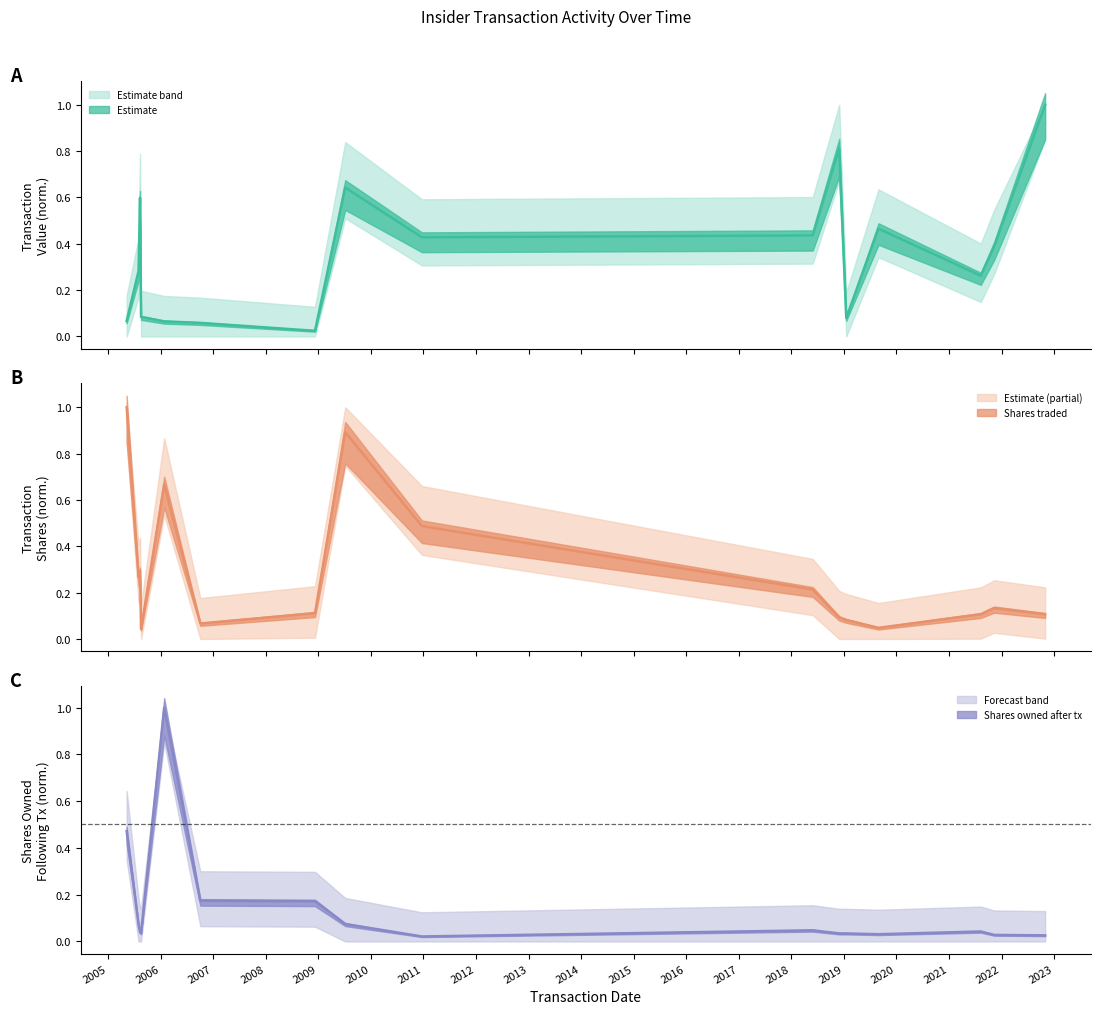

Which label corresponds to the smallest value in the chart?

2010-12-22